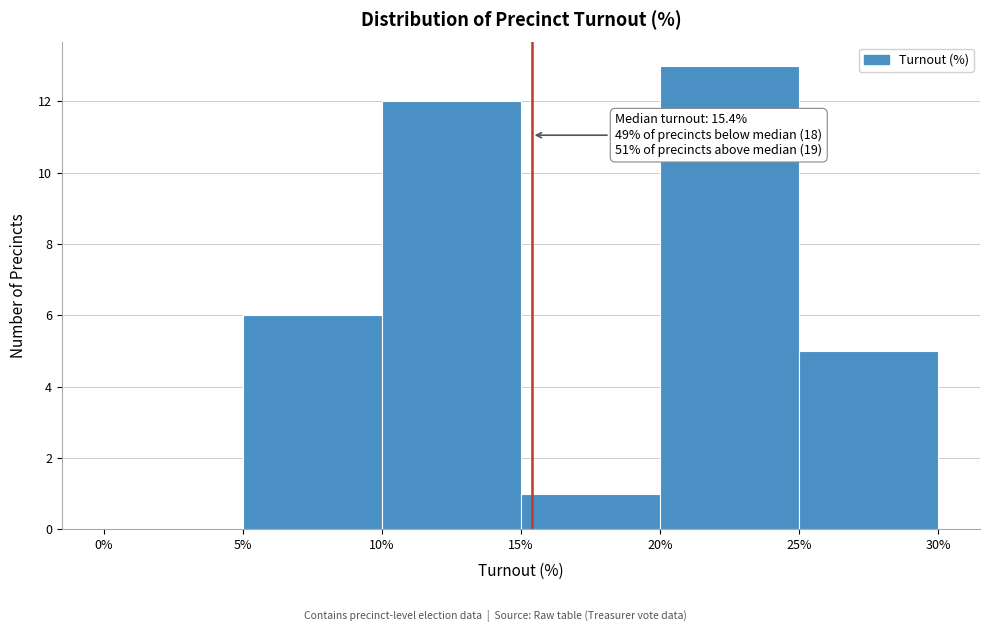

Over which range of the x-axis is the bar tallest?

20% to 25%